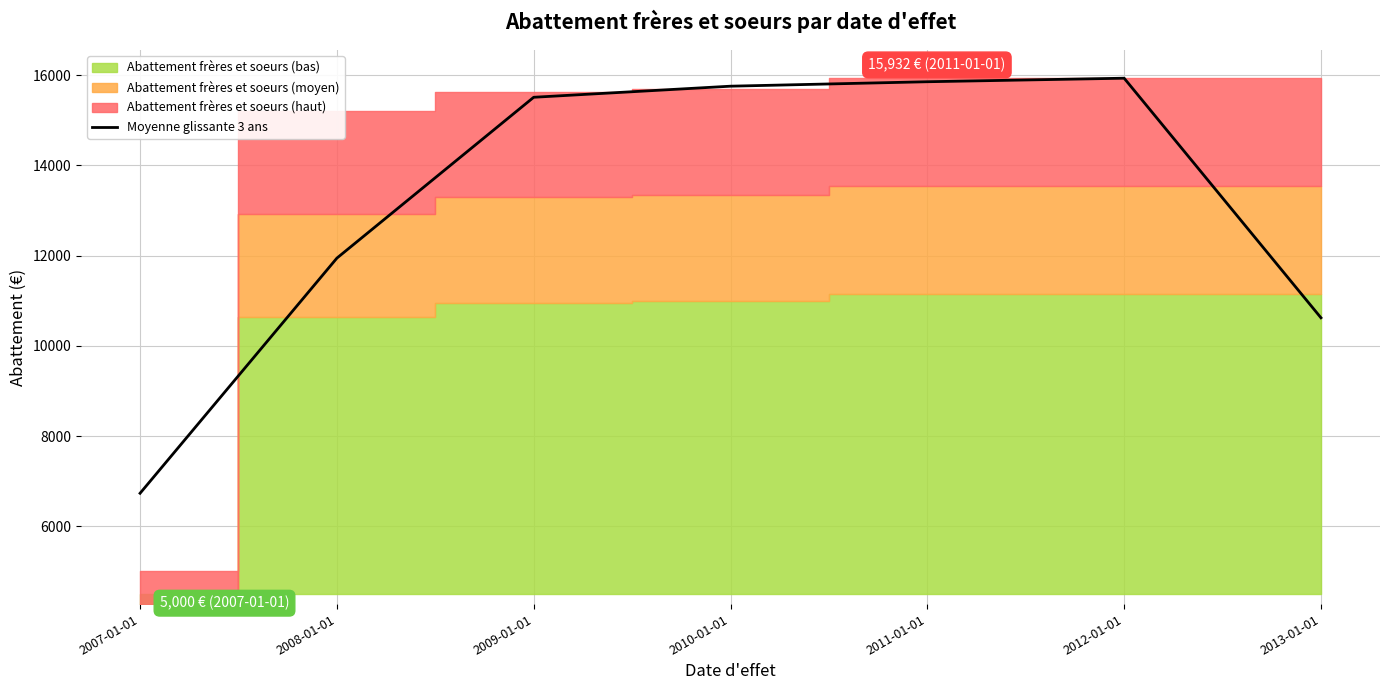

What position from the left is 2011-01-01?

5